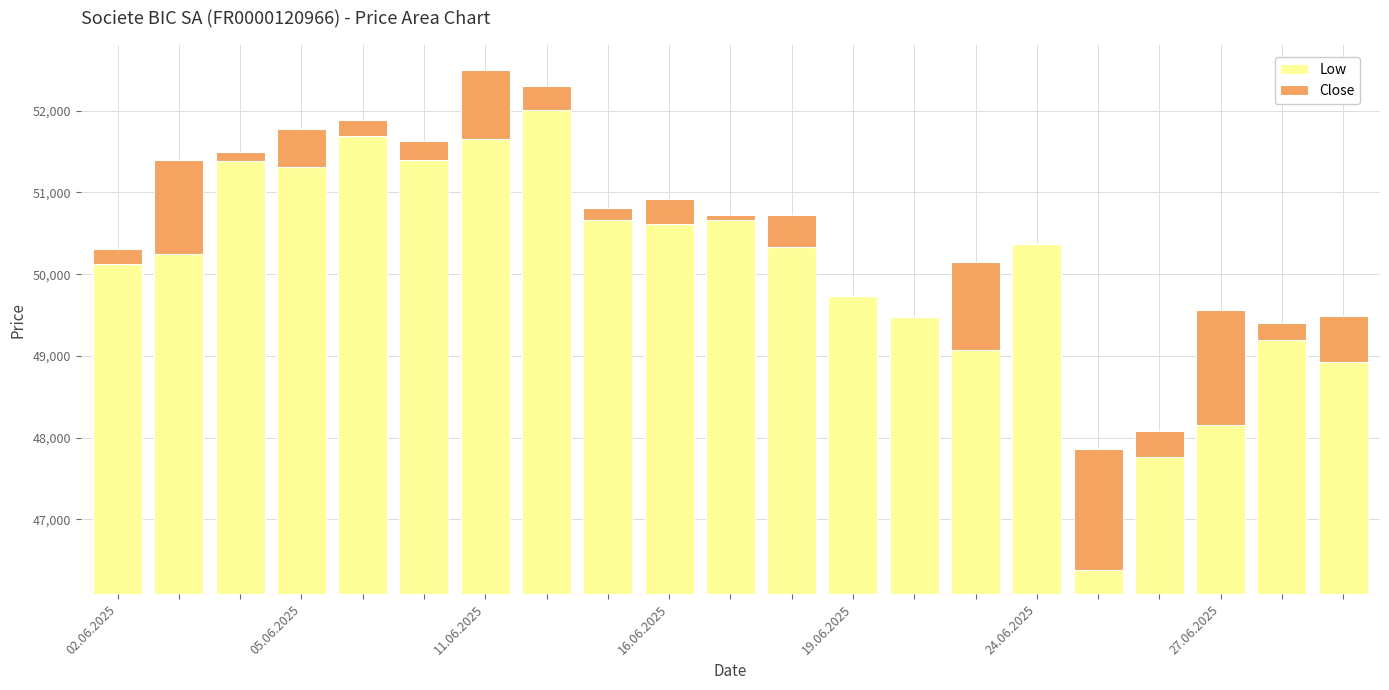

The Close series shows 989 at 20. True or false?

False